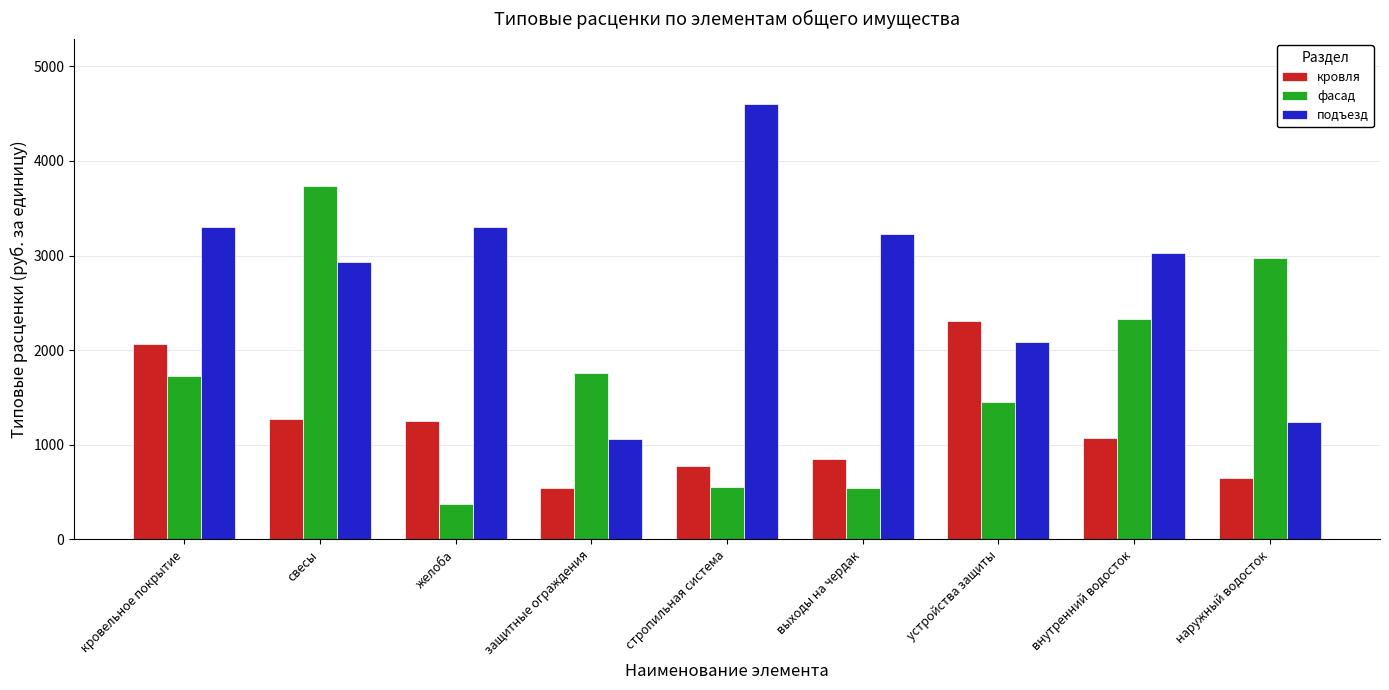

What is the difference between the highest and lowest values at желоба?

2924.6